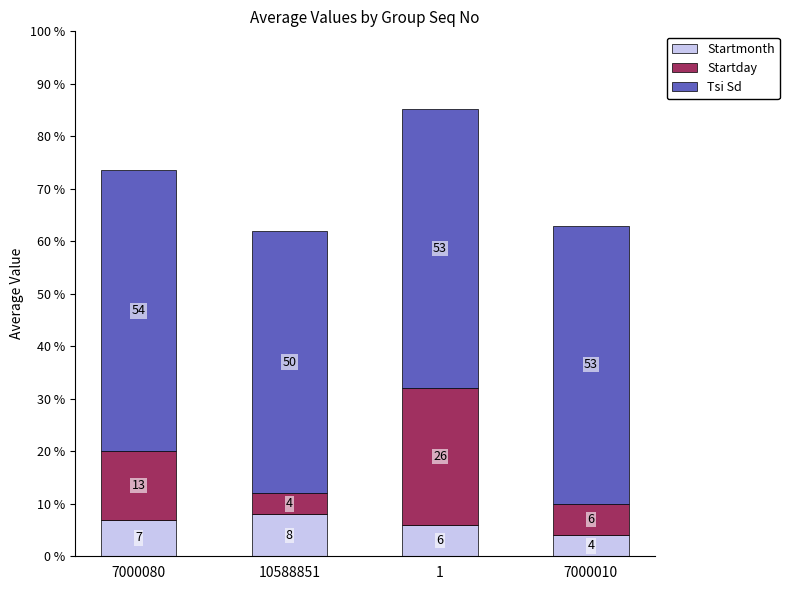

True or false: Startmonth has a value of 8.0 at 10588851.

True